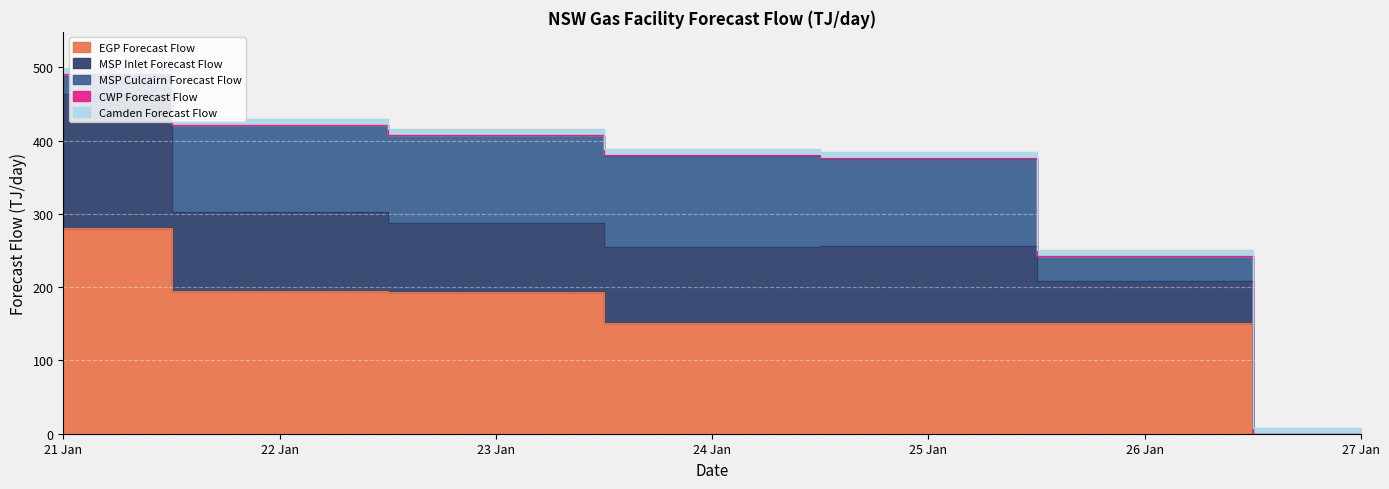

How many times do Camden Forecast Flow and MSP Inlet Forecast Flow cross each other?

1